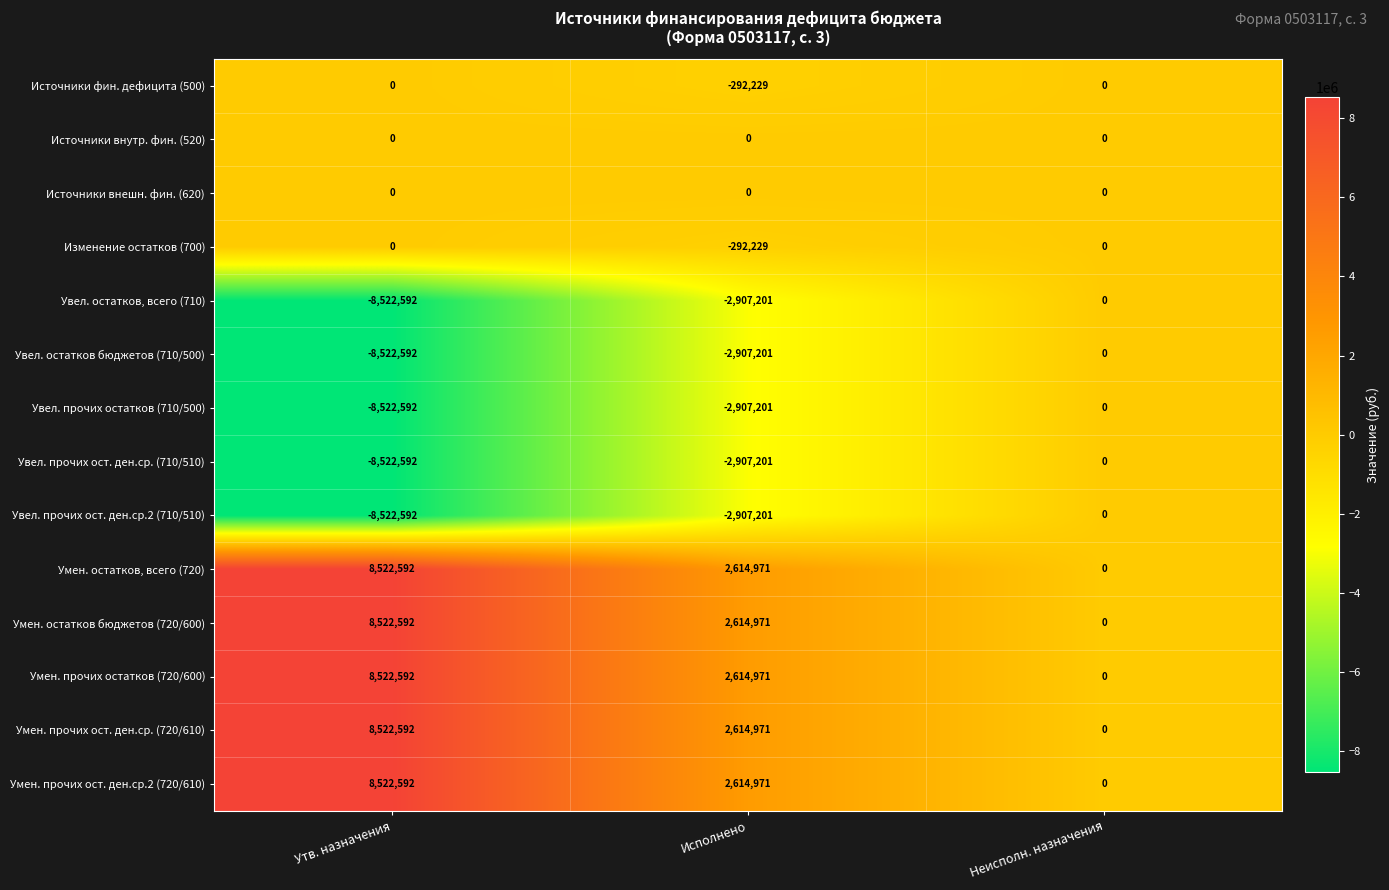

What is the maximum value for Умен. остатков, всего (720)?

8522592